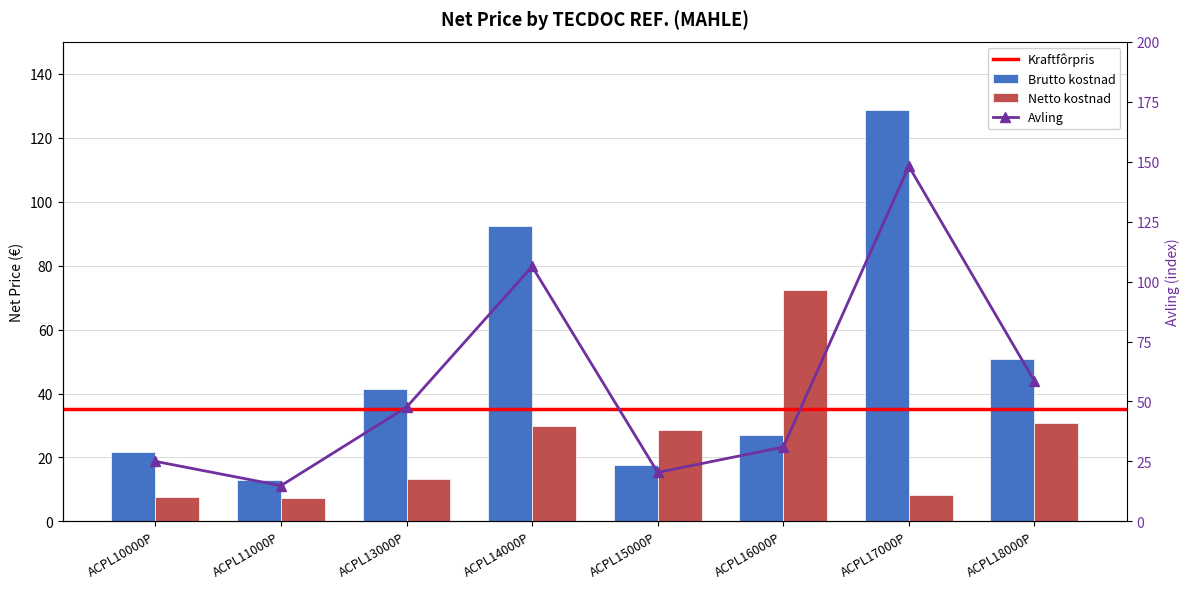

What is the spread (max minus min) of values at ACPL14000P?

62.5